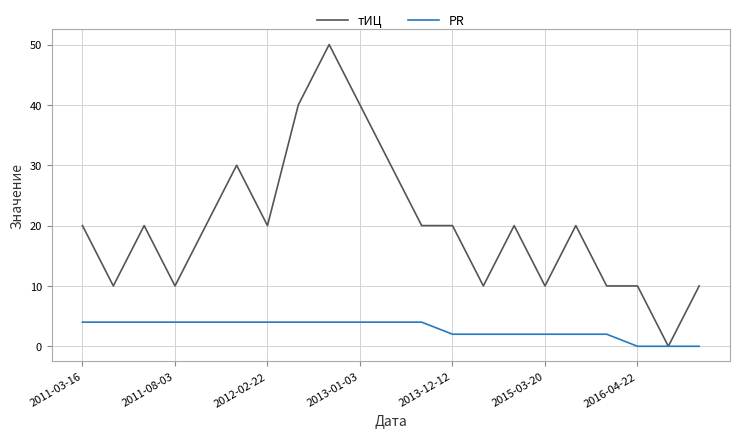

What are all the series names shown in the legend?

тИЦ, PR